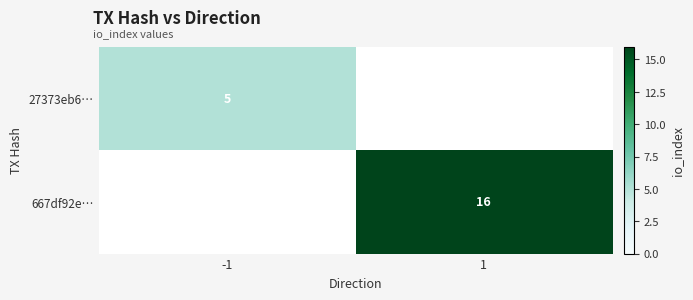

Is the value of 27373eb6… at -1 greater than the value of 667df92e… at 1?

No